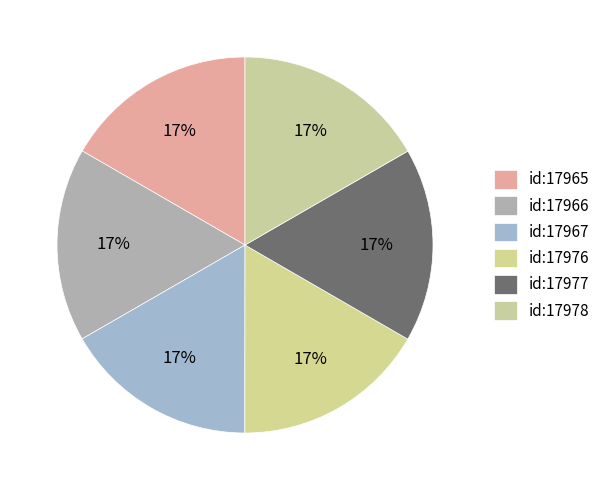

Count the number of slices in the pie.

6